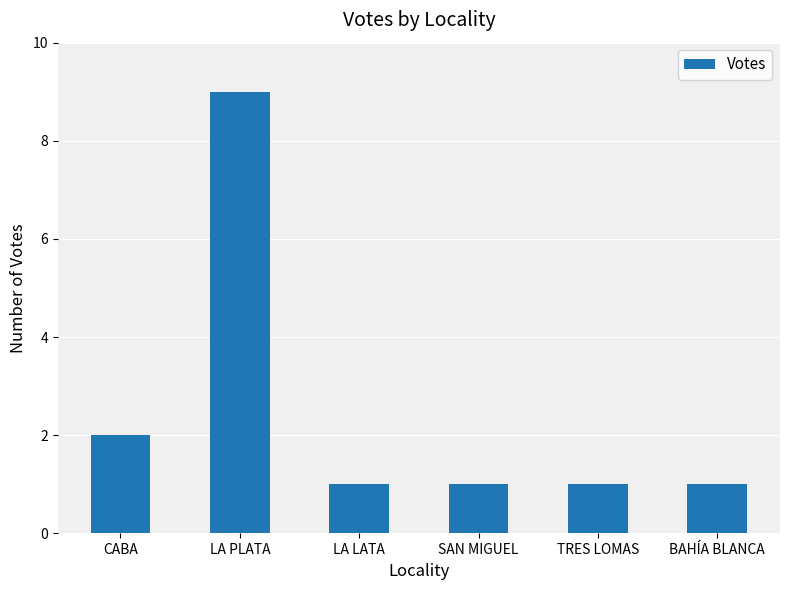

What is the sum of all values?

15